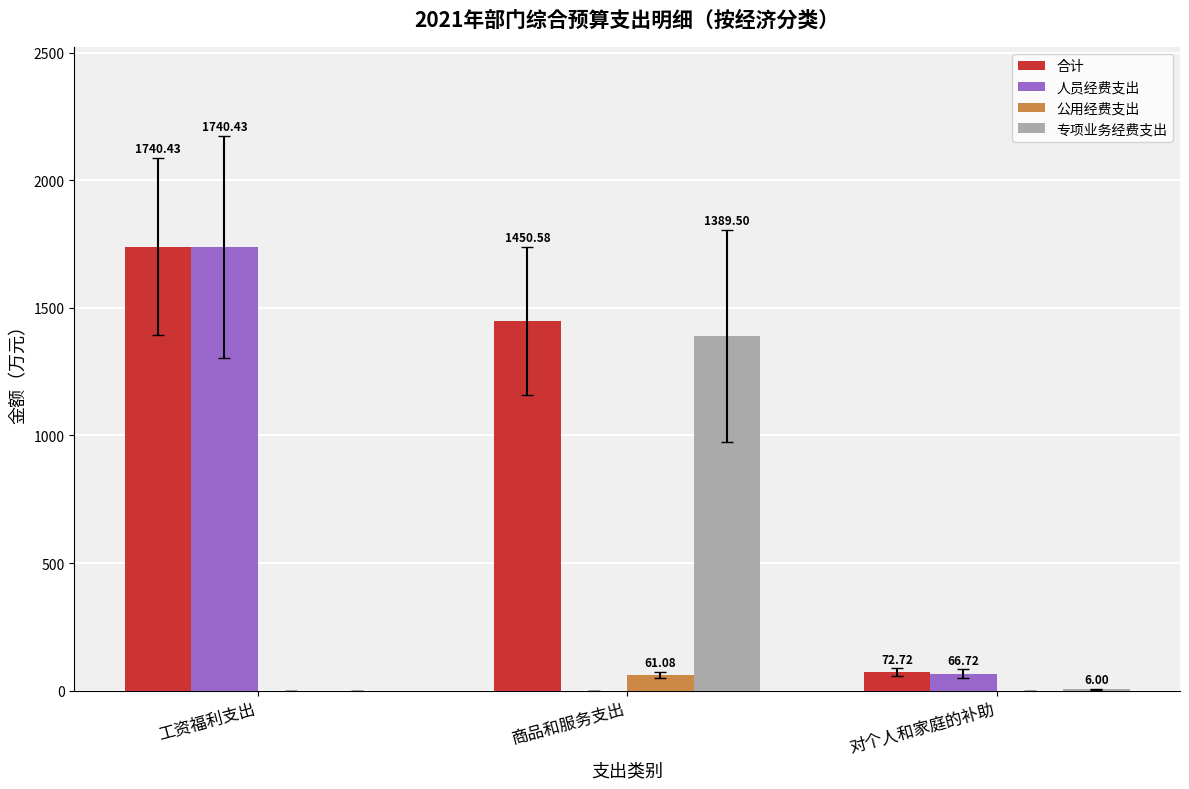

Where is 专项业务经费支出 nearest to the value 694?

对个人和家庭的补助